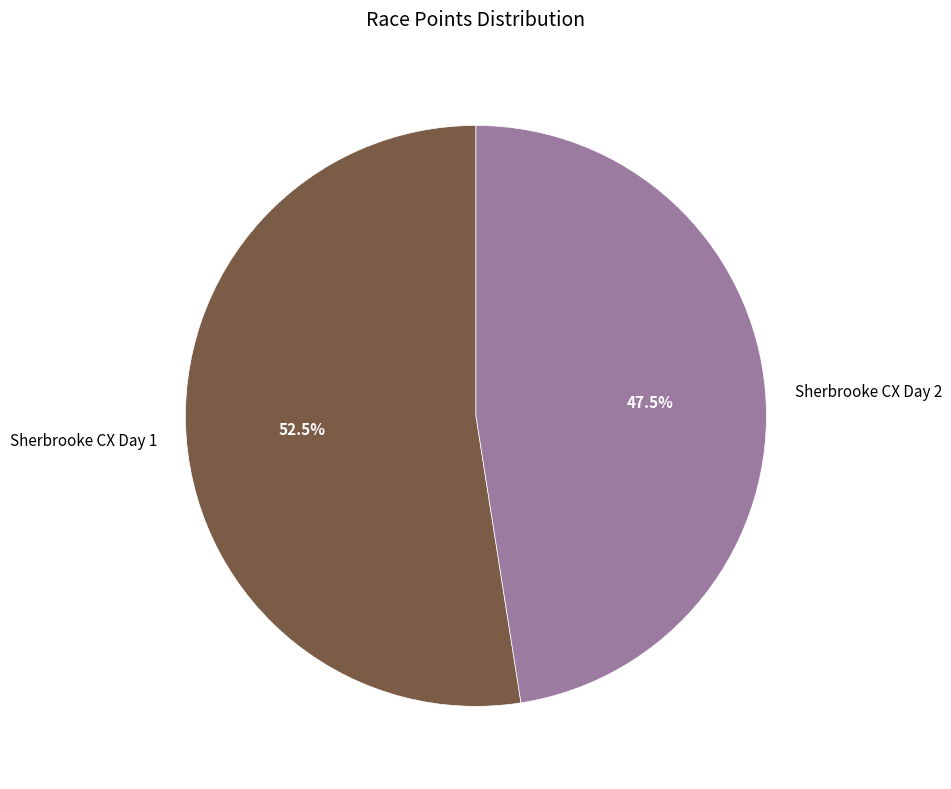

To the nearest percent, what is the difference between the largest and smallest slice percentages?

5%